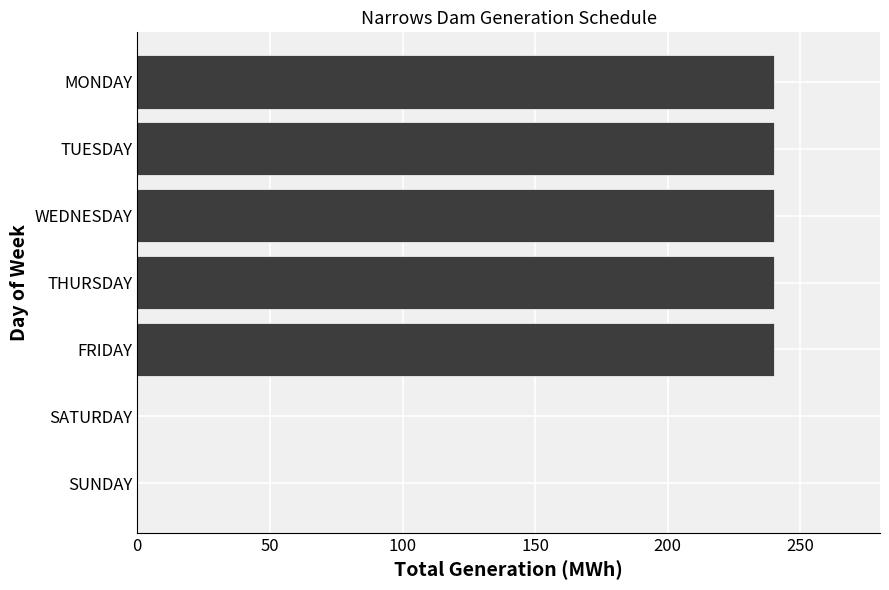

What is the greatest value displayed?

240